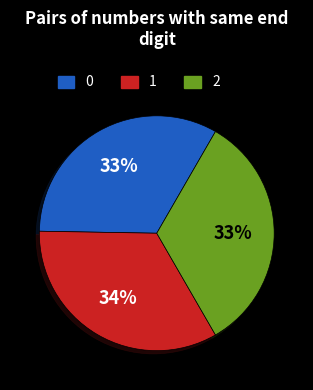

Is there a majority slice in this chart?

No